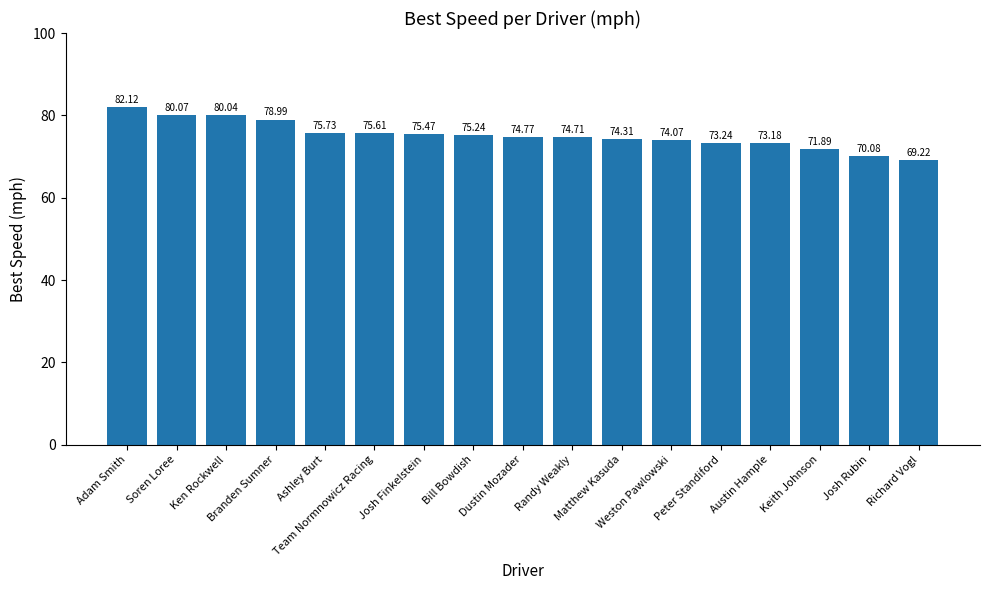

The chart shows a value of 17.1 at Matthew Kasuda. True or false?

False